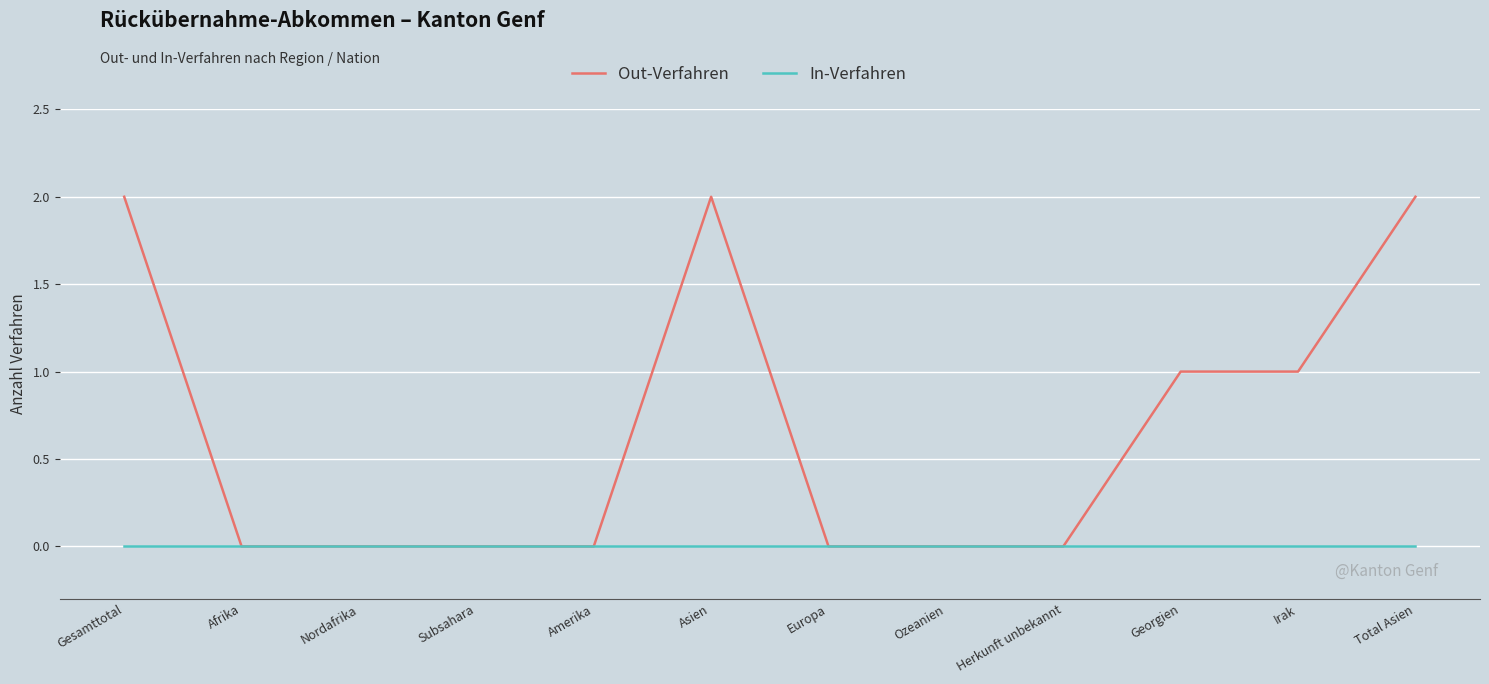

Rank the series by their maximum value, from lowest to highest.

In-Verfahren, Out-Verfahren